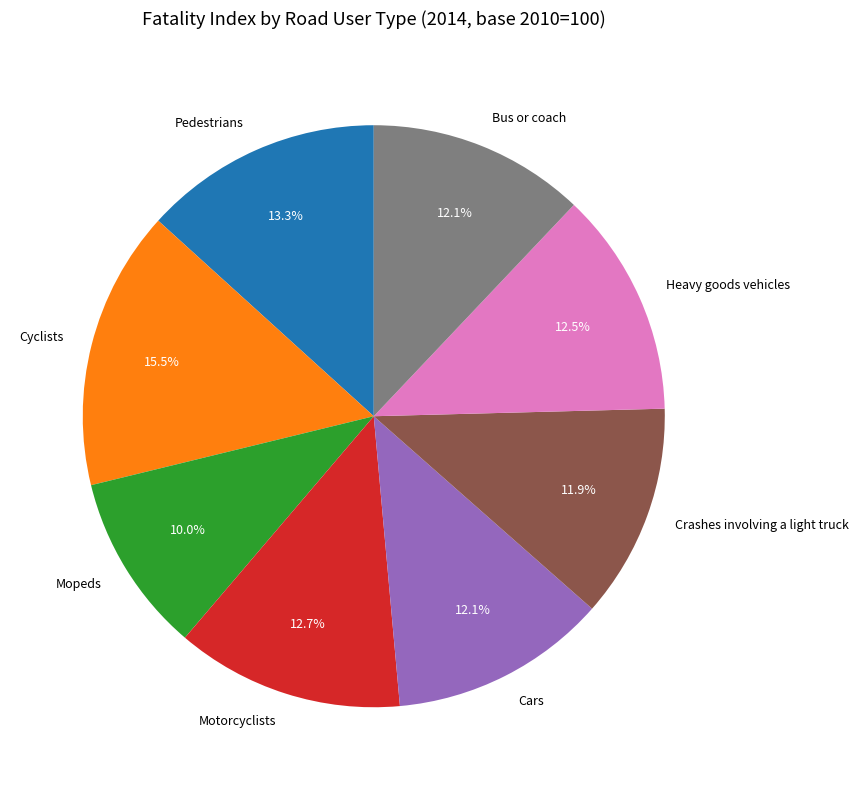

Which slice is the largest?

Cyclists